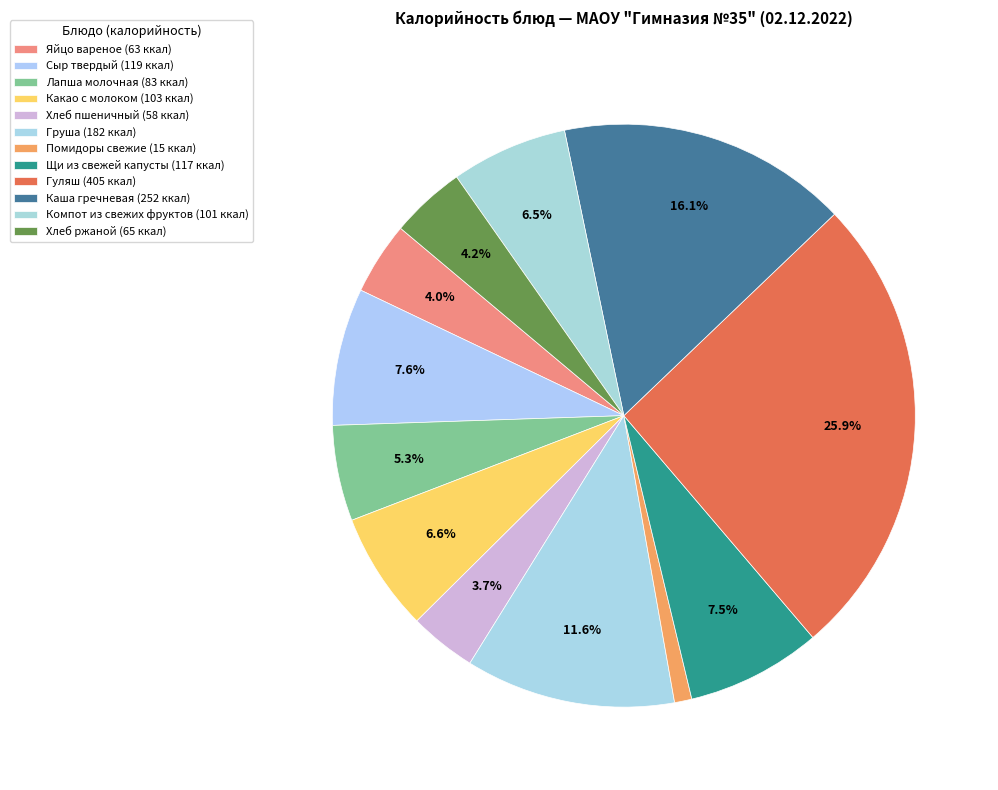

What is the ratio of the value at Сыр твердый to the value at Хлеб ржаной?

1.8